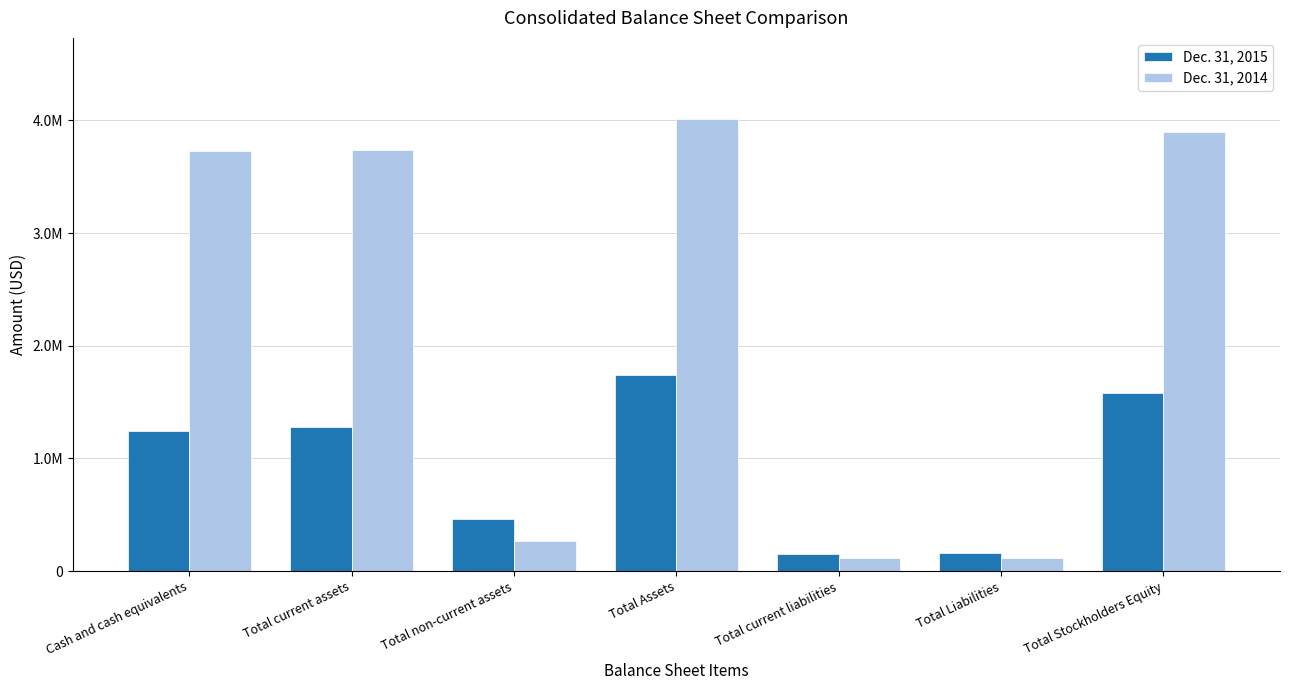

Rank the categories by Dec. 31, 2015 value from highest to lowest.

Total Assets, Total Stockholders Equity, Total current assets, Cash and cash equivalents, Total non-current assets, Total Liabilities, Total current liabilities